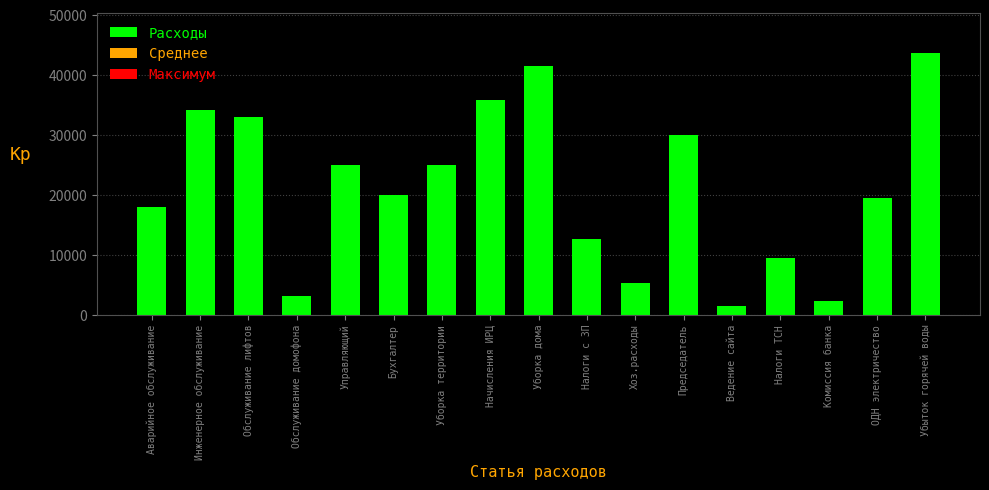

What is the difference between the maximum and minimum values?

42211.1